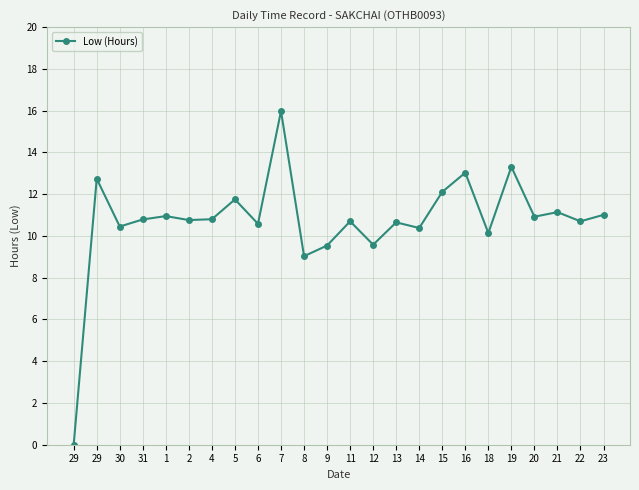

Is it true that the value at 2 is 10.8?

True